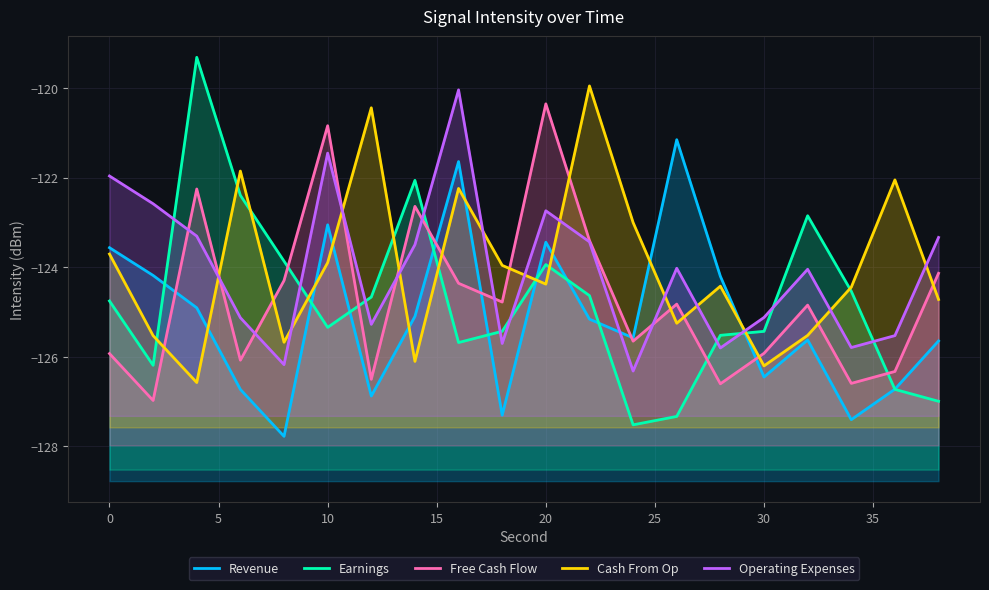

What is the difference between the maximum and minimum values in the Free Cash Flow series?

6.6